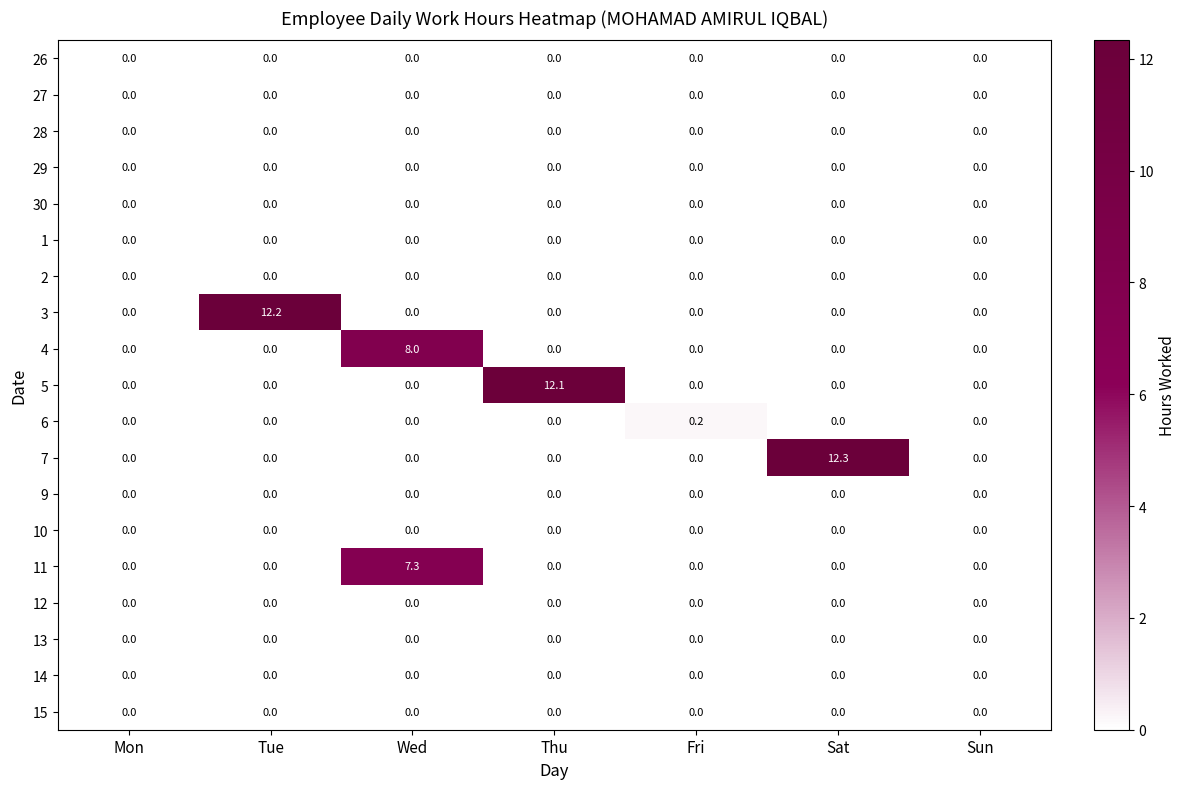

Is it true that 9 equals 0.0 at Fri?

True